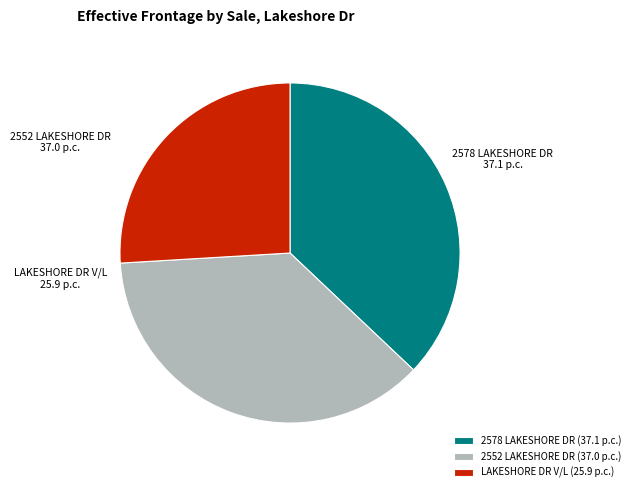

Does LAKESHORE DR V/L represent more than half of the total?

No